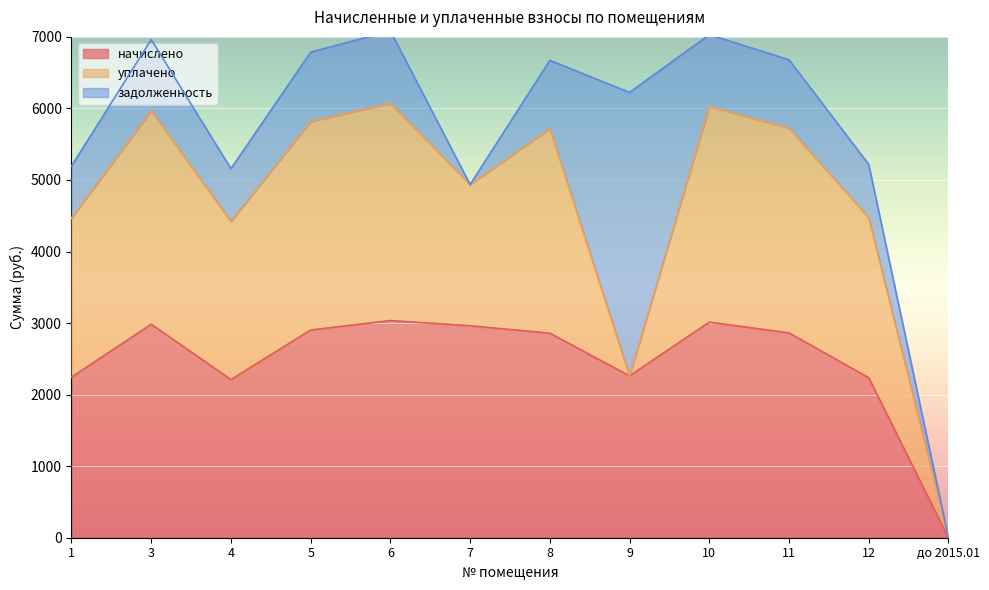

Rank the series by their maximum value, from highest to lowest.

задолженность, начислено, уплачено